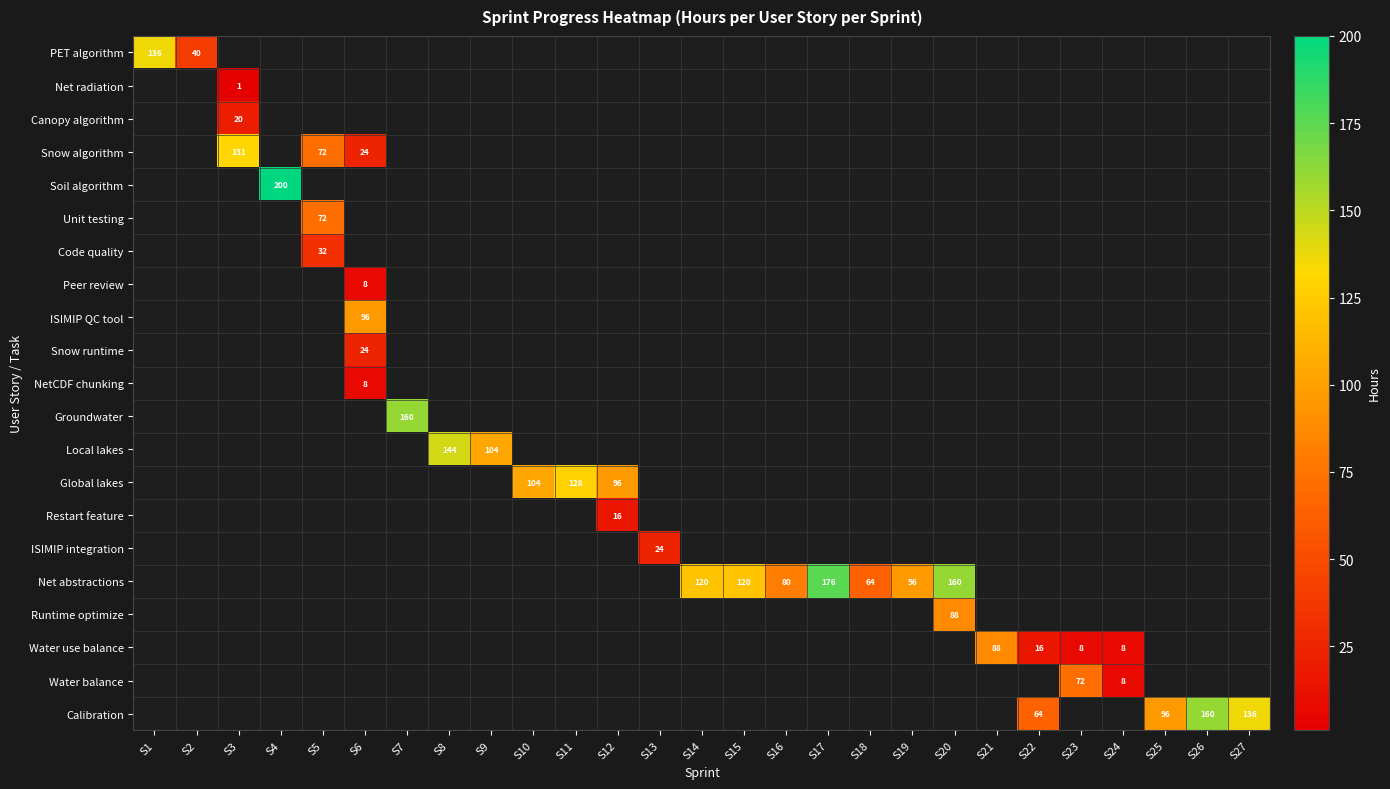

Is it true that Water use balance equals 11 at S24?

False